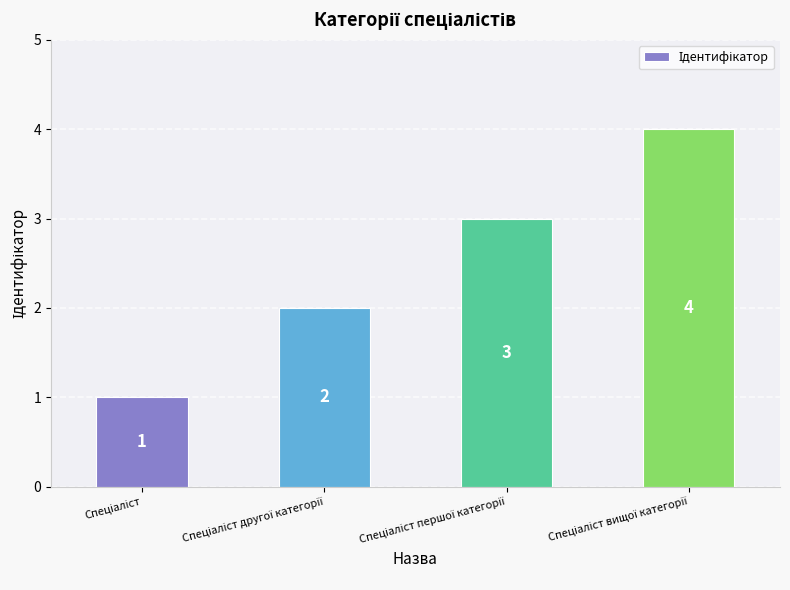

How many data points does each series have?

4